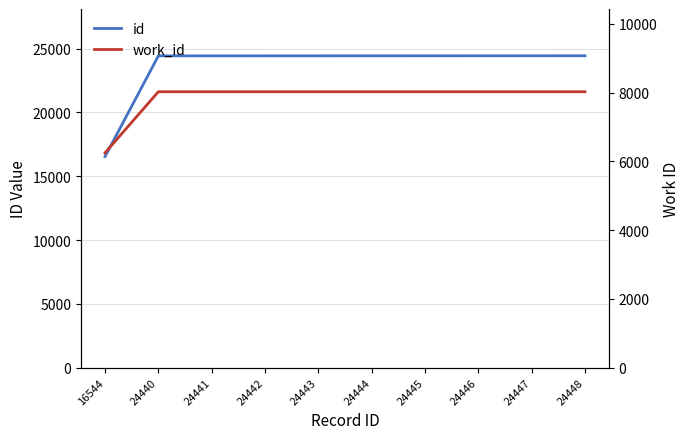

Which series has the largest total across all categories?

id